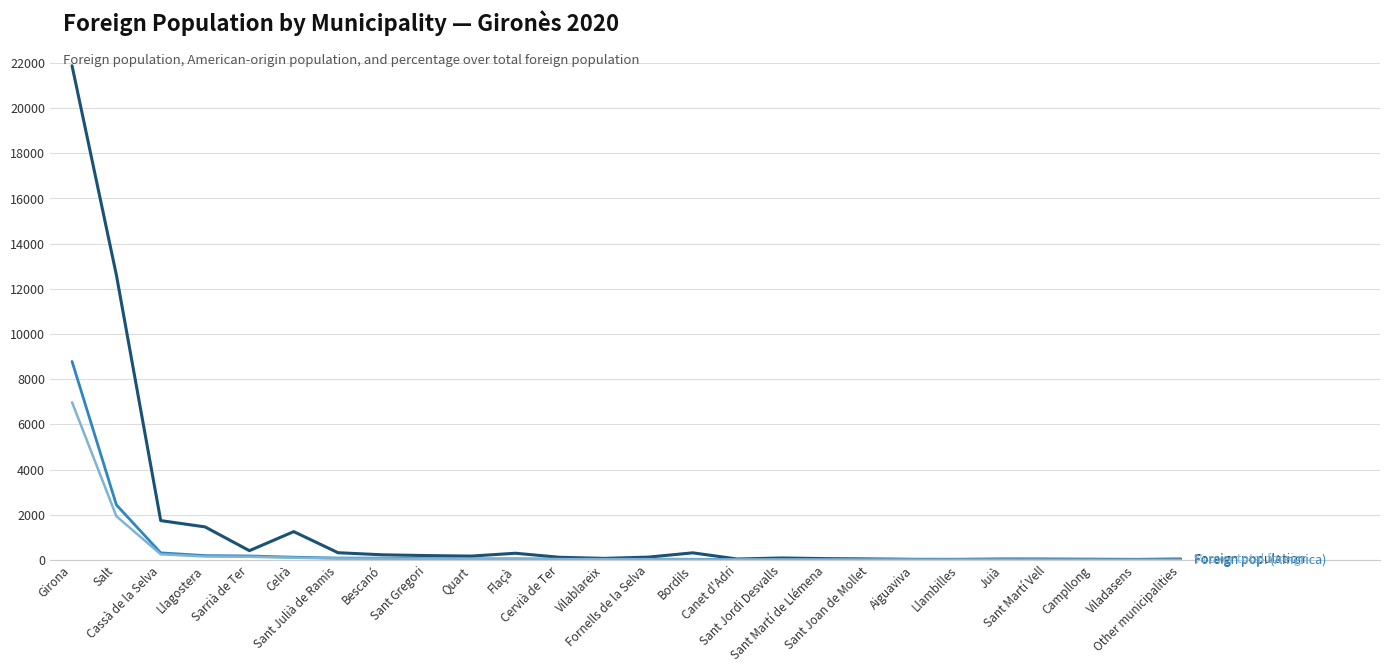

What is the maximum value shown in the chart?

21872